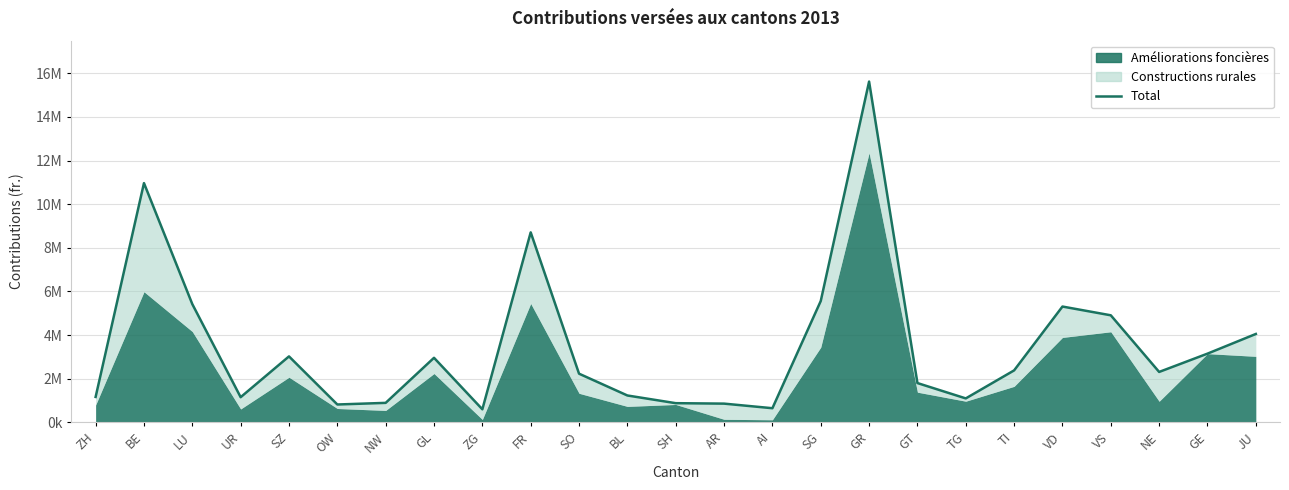

Does the chart have visible grid lines?

Yes